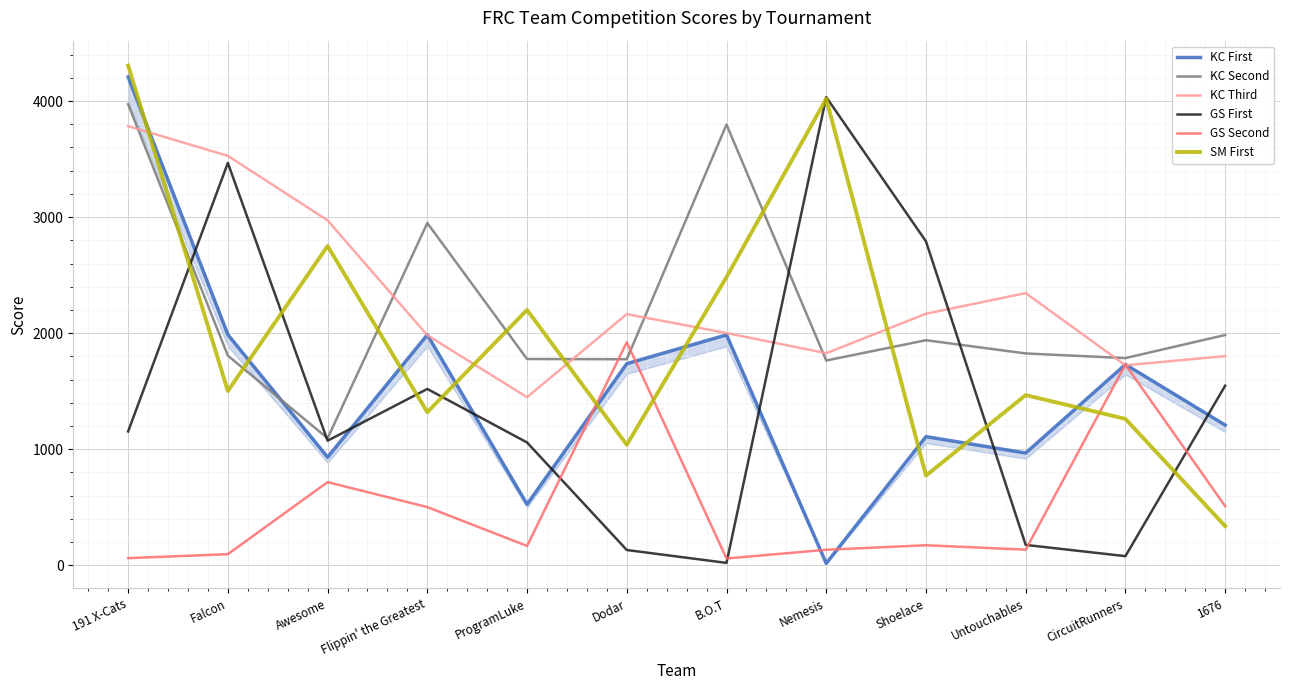

Which has a higher value, ProgramLuke or Falcon?

Falcon